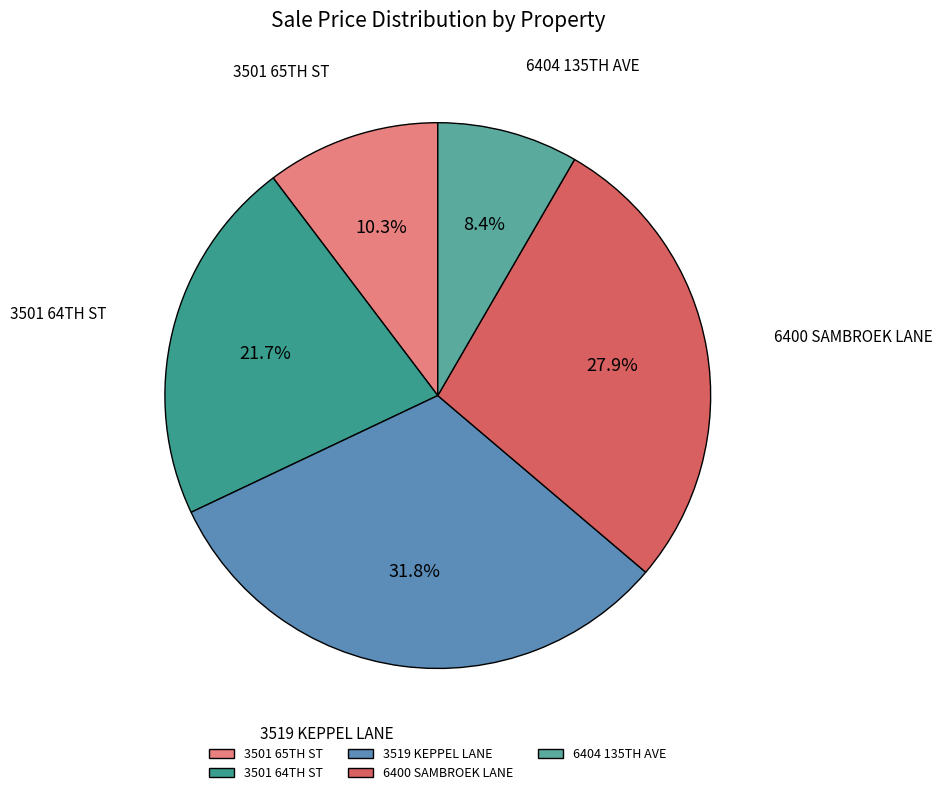

Which slice is the largest?

3519 KEPPEL LANE